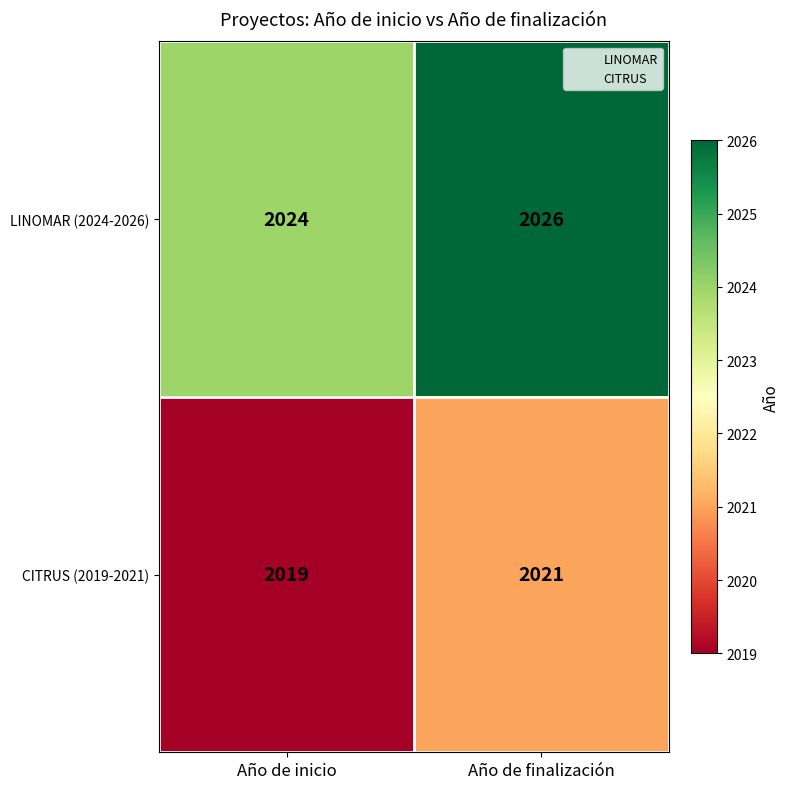

The value of CITRUS (2019-2021) at Año de finalización is 2021. True or false?

True